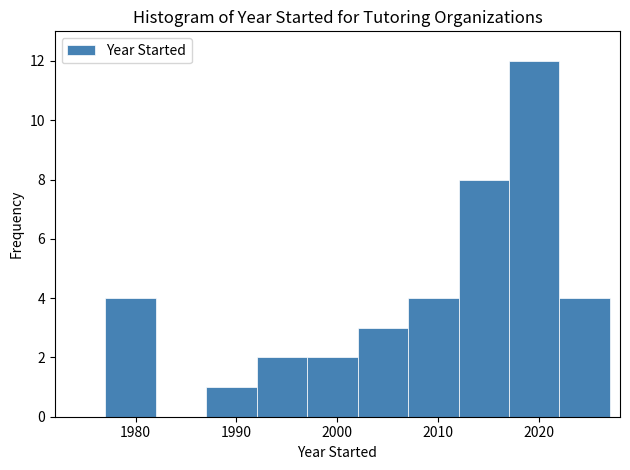

What is the height of the bar covering 2017 to 2022 on the x-axis? The values are not printed on the chart, so give them approximately, as read against the axis.

12